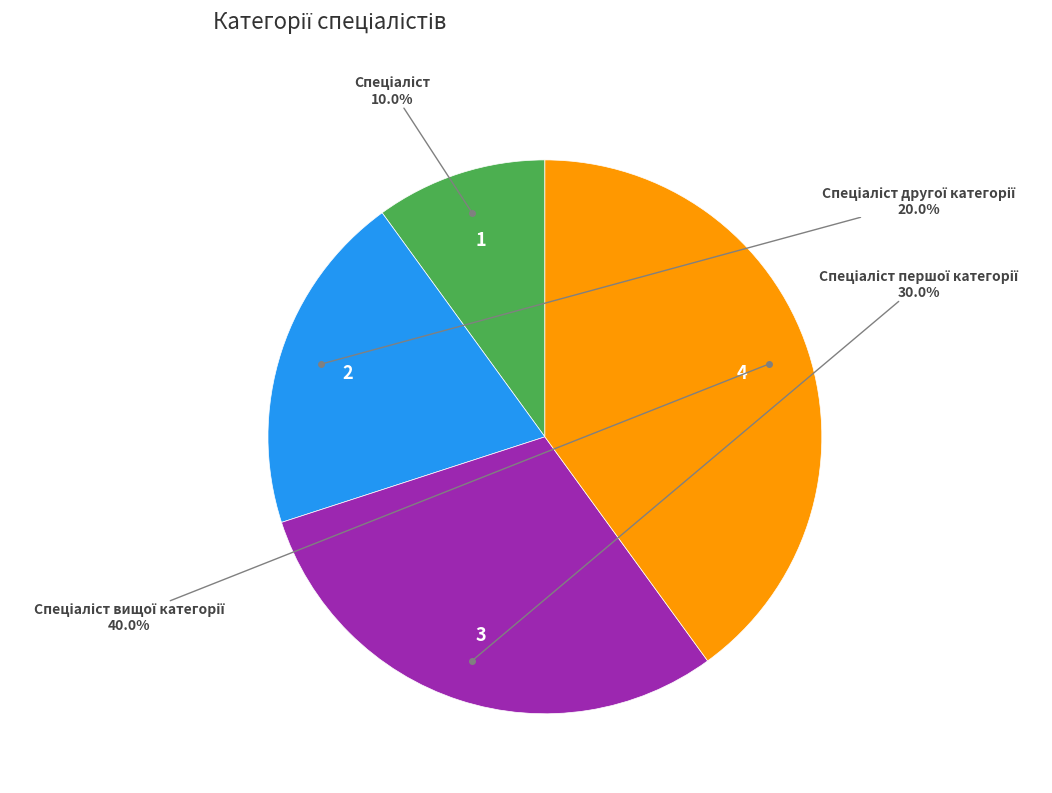

How many slices are in this pie chart?

4